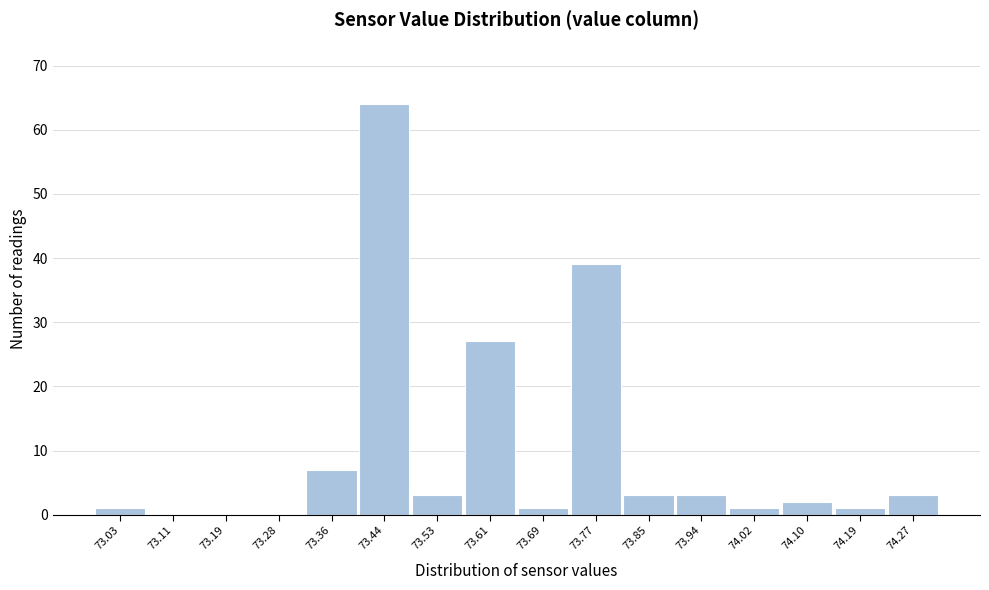

Reading left to right, transcribe all the data shown in this chart.

73.03=1	73.11=0	73.19=0	73.28=0	73.36=7	73.44=64	73.53=3	73.61=27	73.69=1	73.77=39	73.85=3	73.94=3	74.02=1	74.10=2	74.19=1	74.27=3